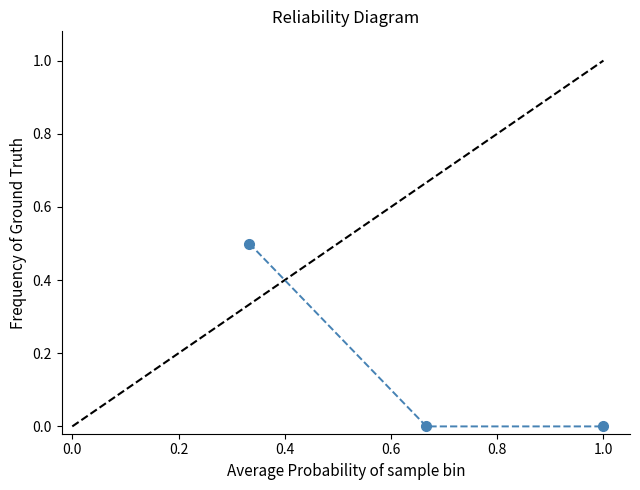

What is the difference between the maximum and minimum values?

0.5